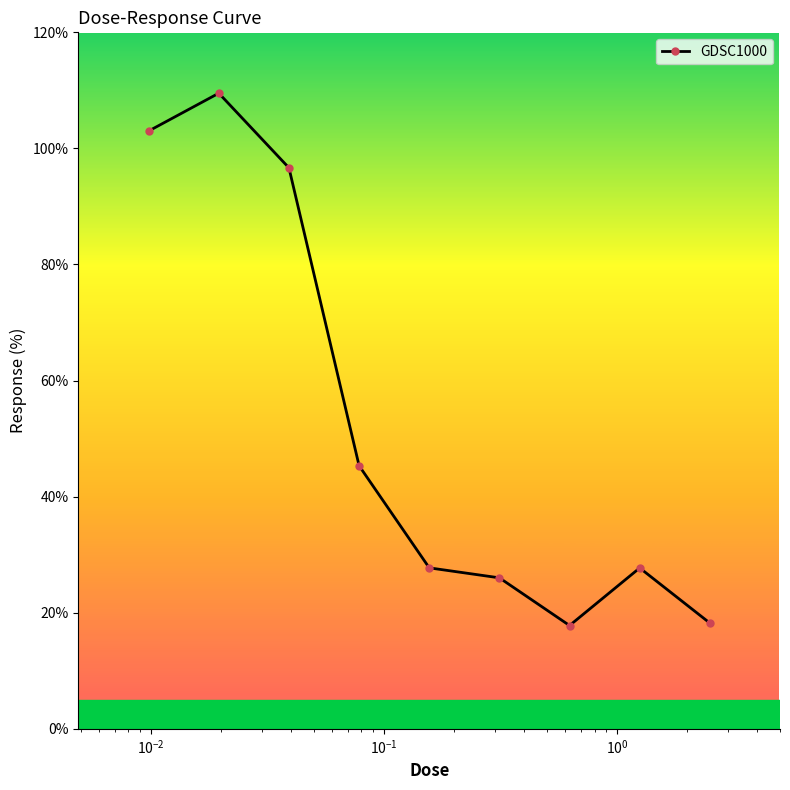

What is the difference between the maximum and minimum values?

91.7